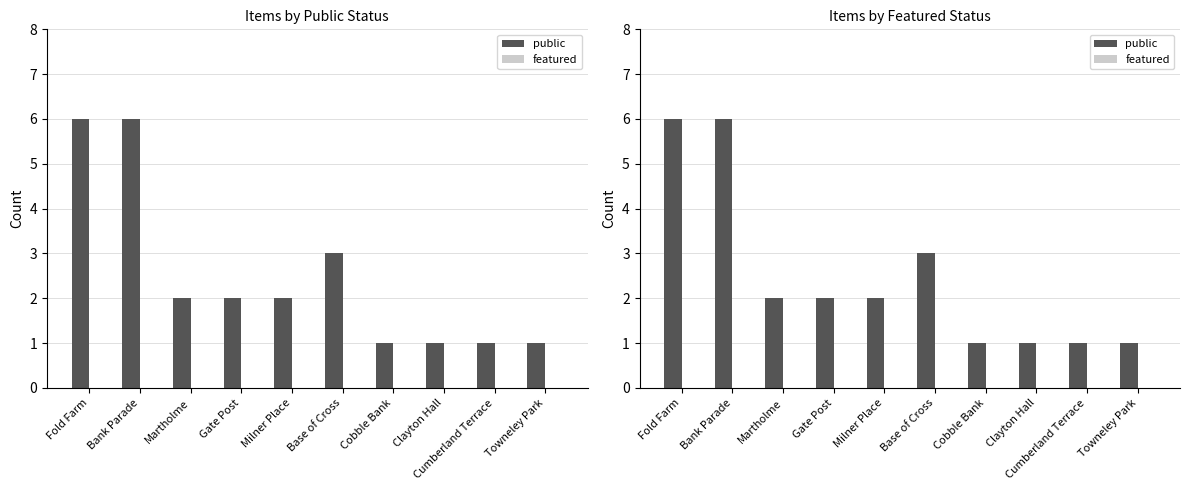

Reading left to right, extract all data points from this chart.

public: 6	6	2	2	2	3	1	1	1	1
featured: 0	0	0	0	0	0	0	0	0	0